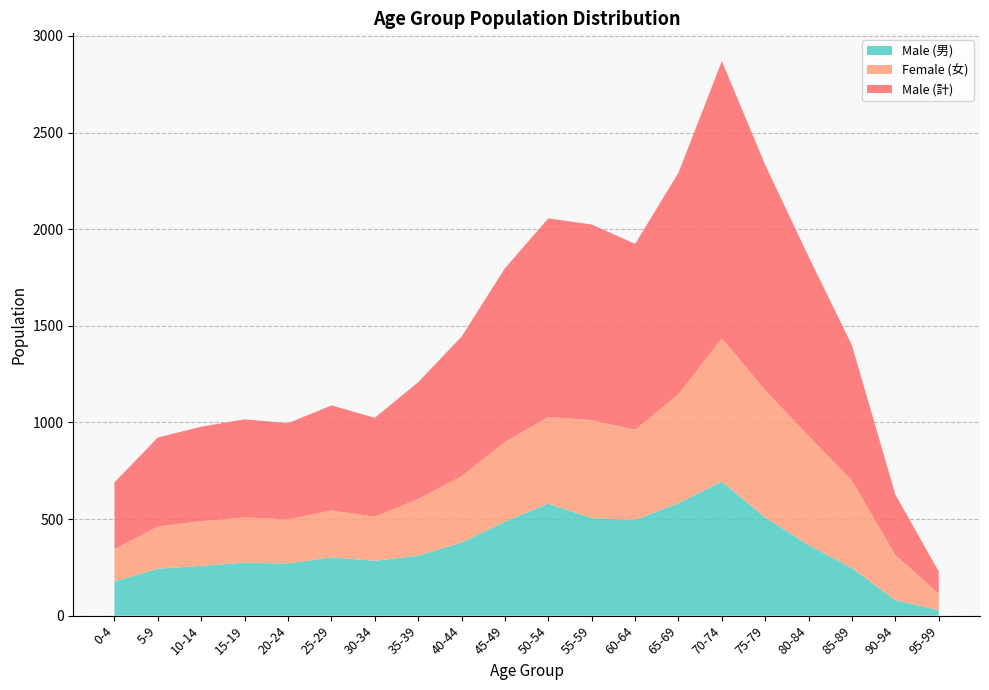

At which category is the sum across all series the highest?

70-74